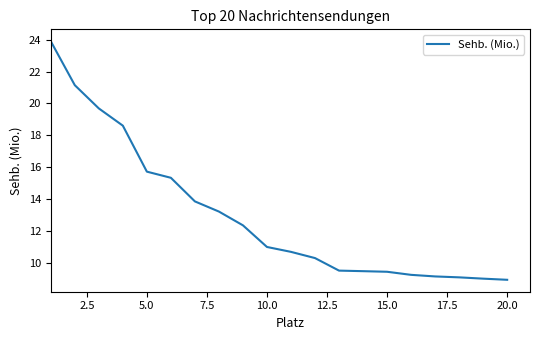

What is the maximum value shown in the chart?

23.9